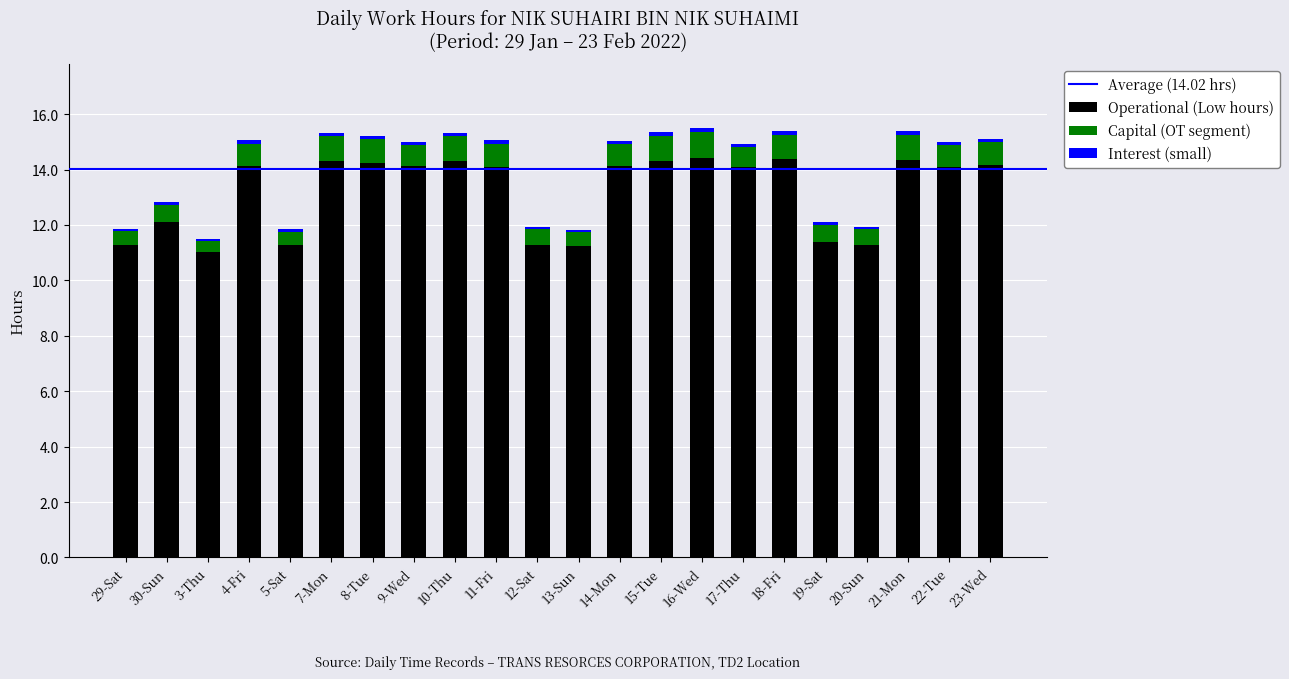

The Operational (Low hours) series shows 20.0 at 21-Mon. True or false?

False